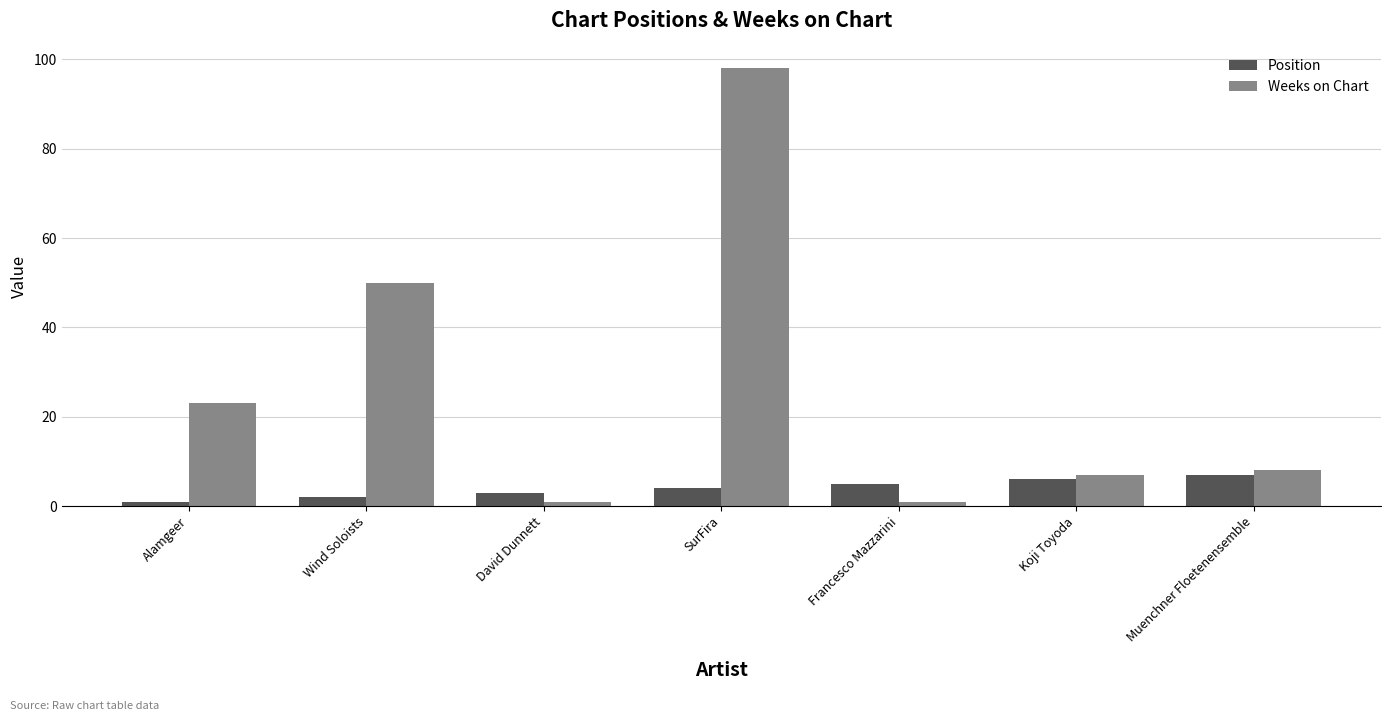

Count the number of data series in this chart.

2